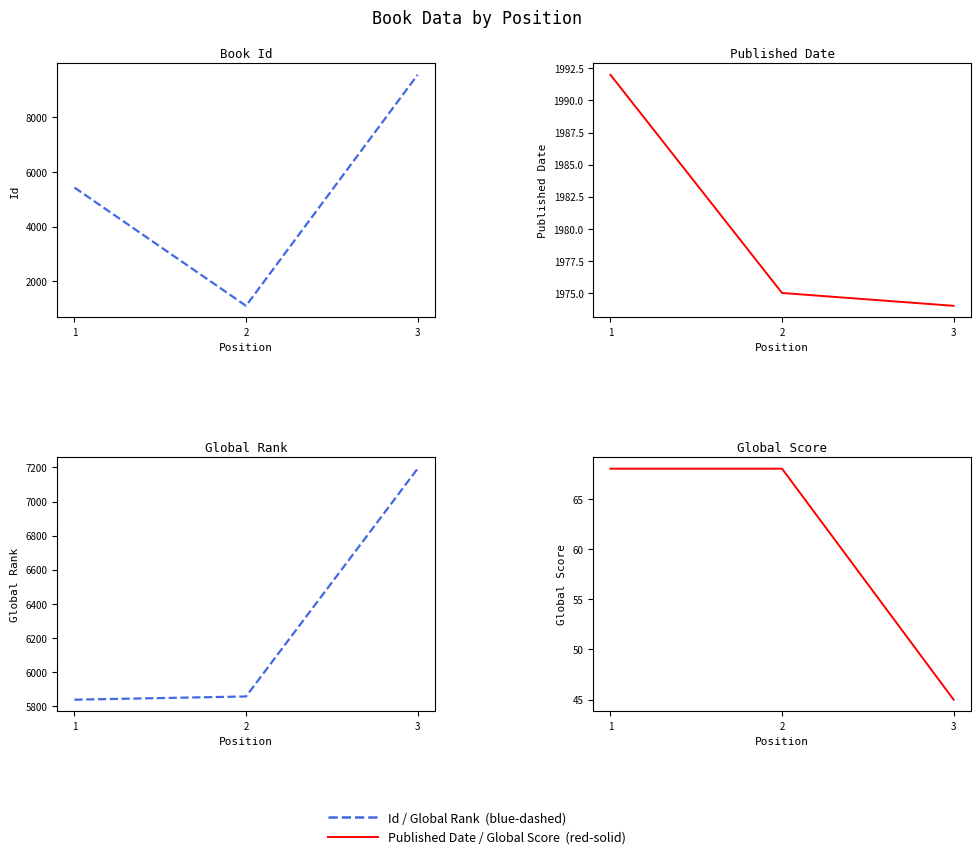

Count the number of categories in the chart.

3